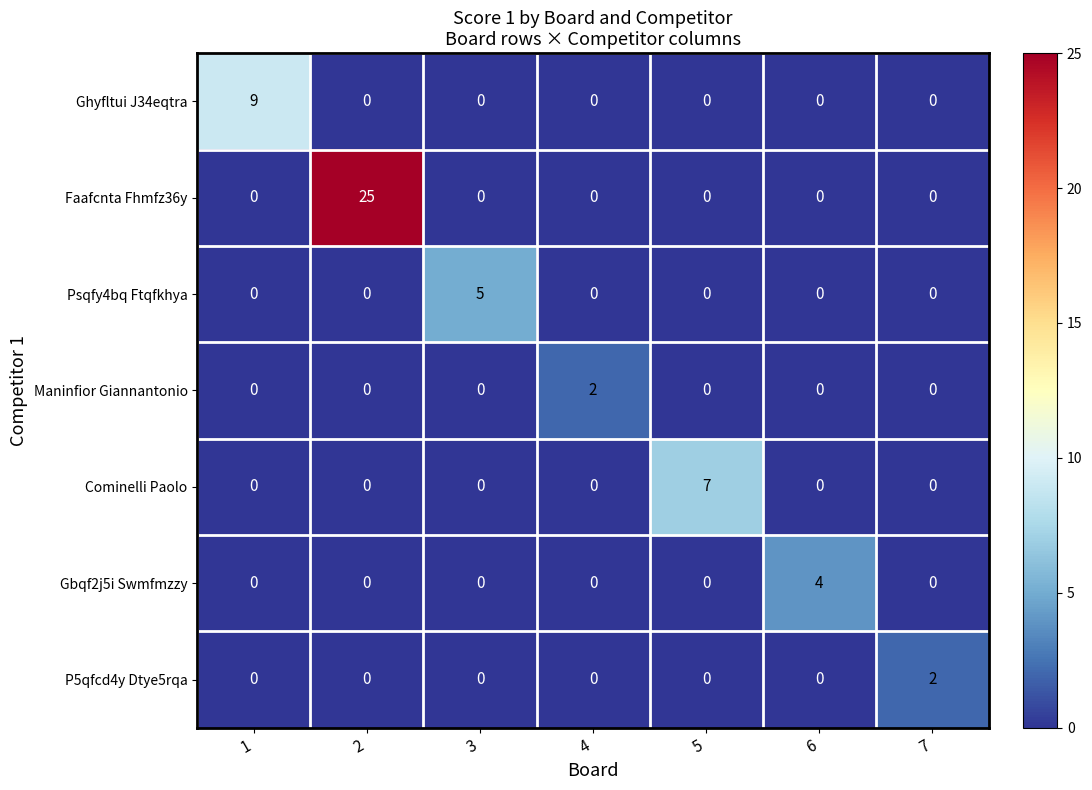

What is the average value of the Faafcnta Fhmfz36y series?

4